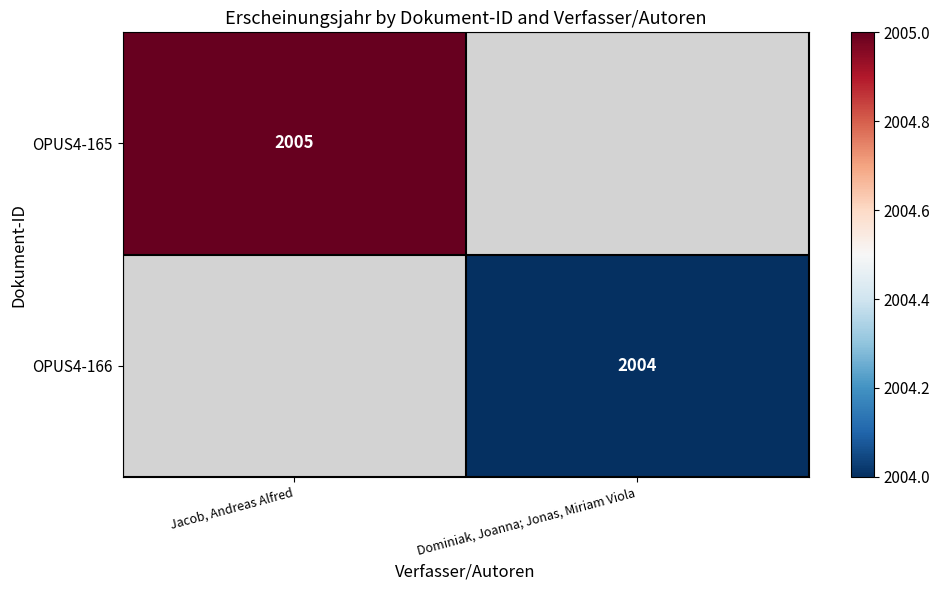

True or false: OPUS4-165 has a value of 2984 at Jacob, Andreas Alfred.

False